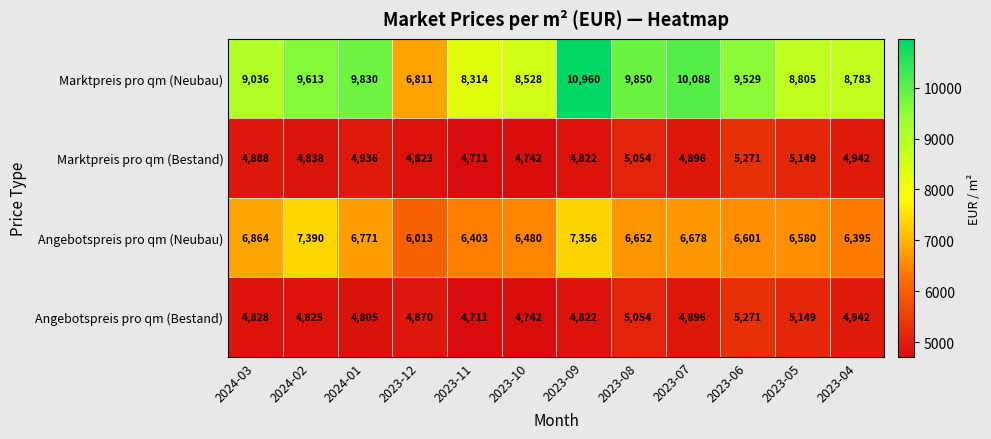

What is the sum of the Marktpreis pro qm (Bestand) values at 2023-08 and 2024-03?

9942